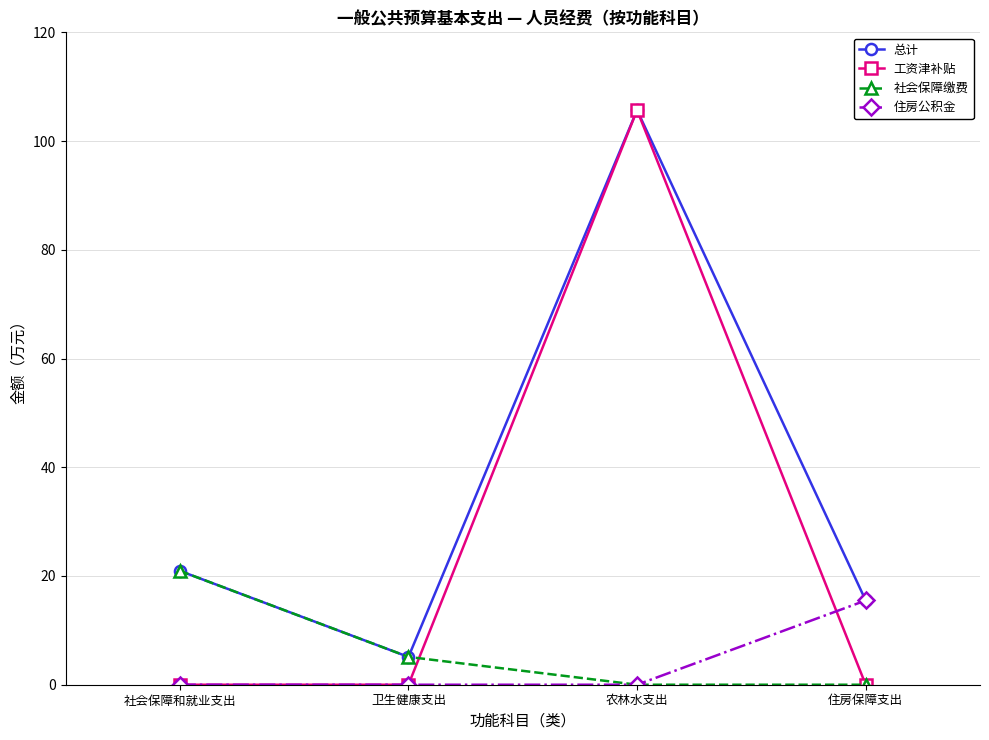

Between 卫生健康支出 and 农林水支出, which series saw the biggest shift?

工资津补贴